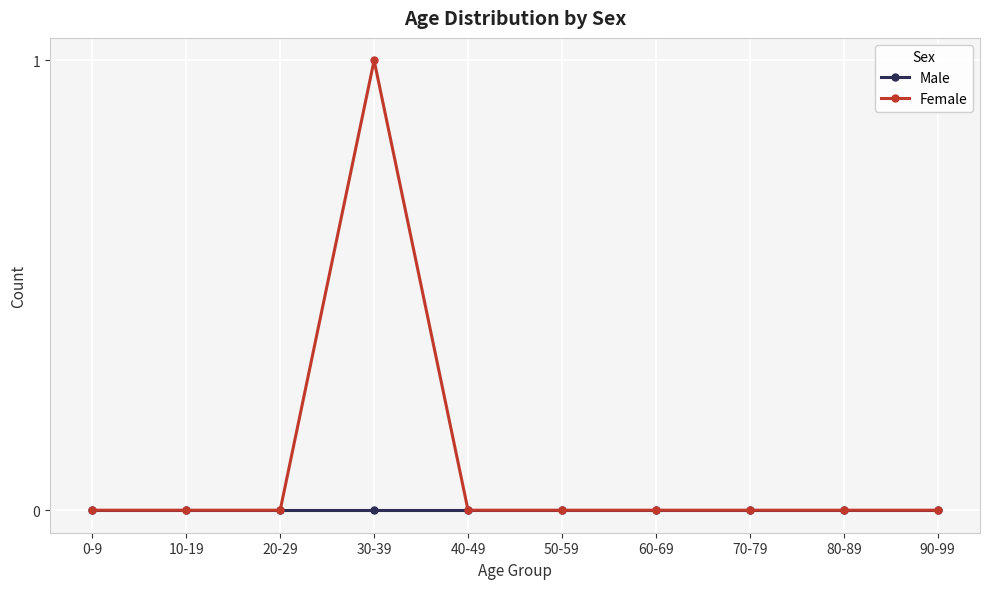

The Male series shows 0 at 90-99. True or false?

True